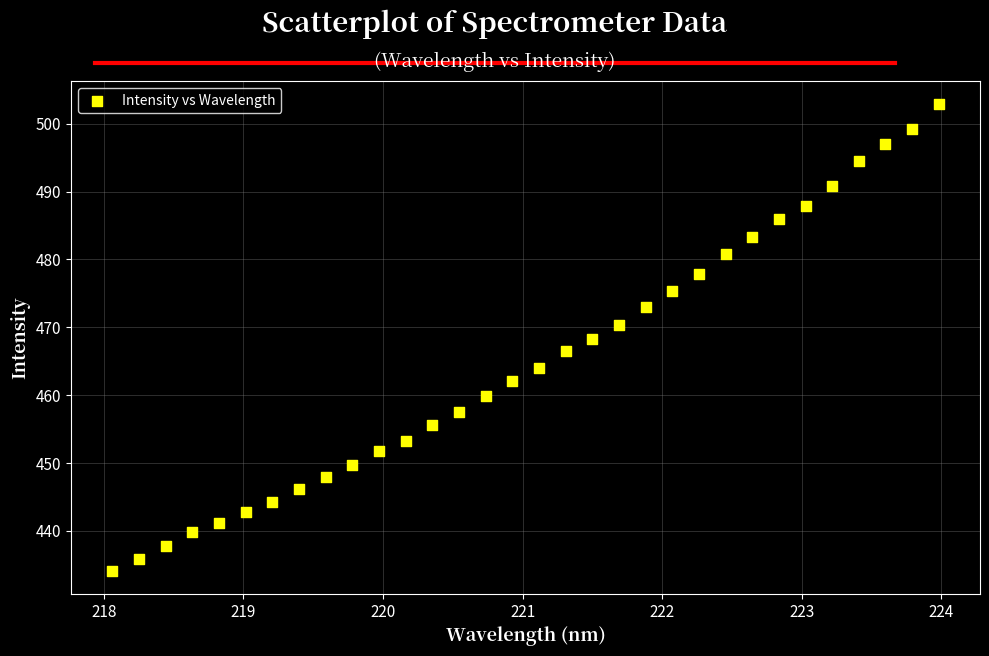

What is the range of Y values (max minus min)?

68.7